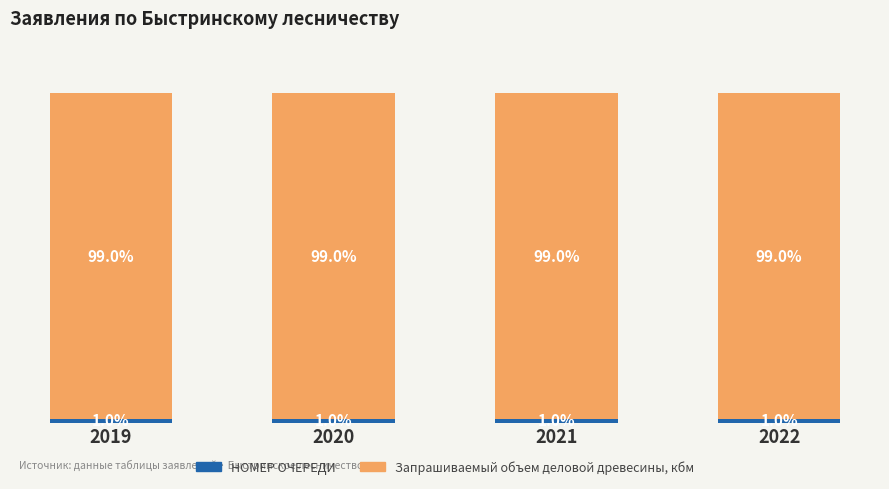

Are the bars grouped side by side (vs. stacked)?

No